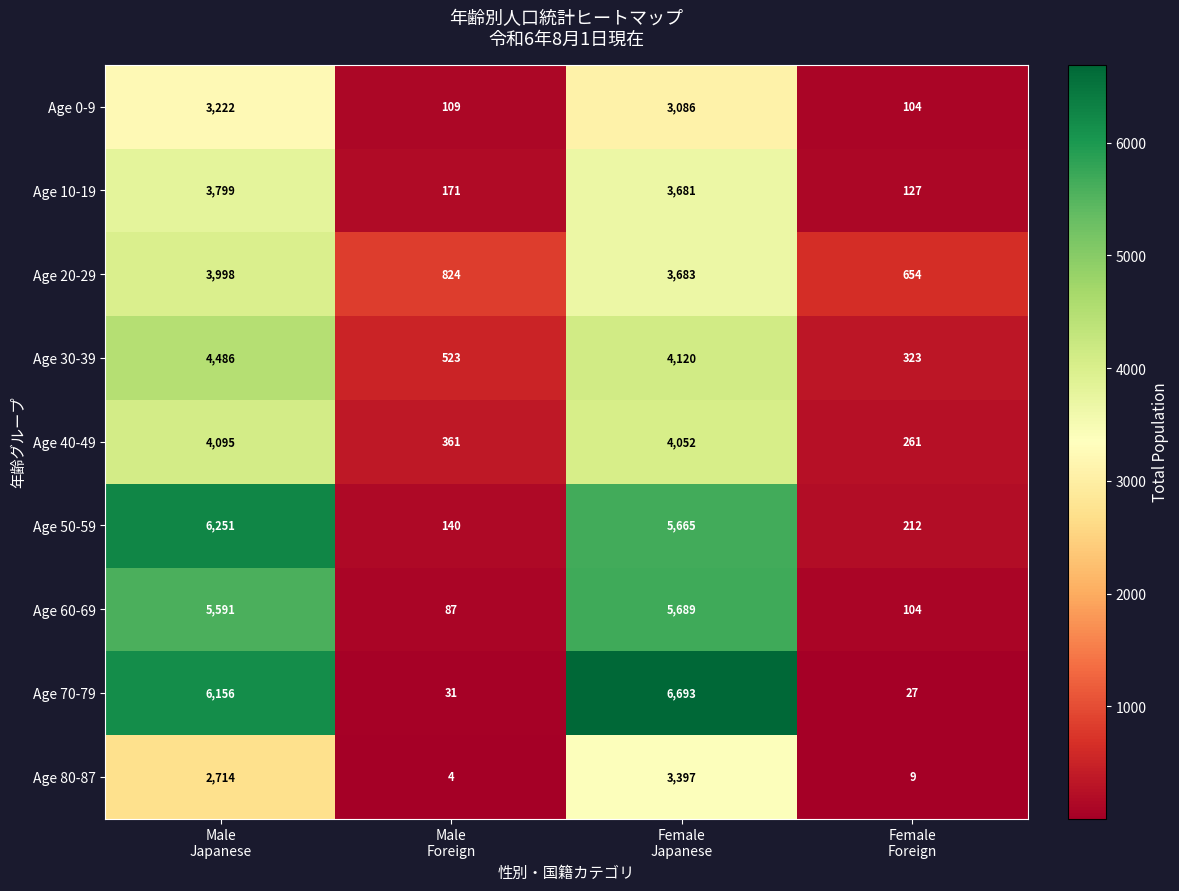

What is the maximum value for Age 10-19?

3799